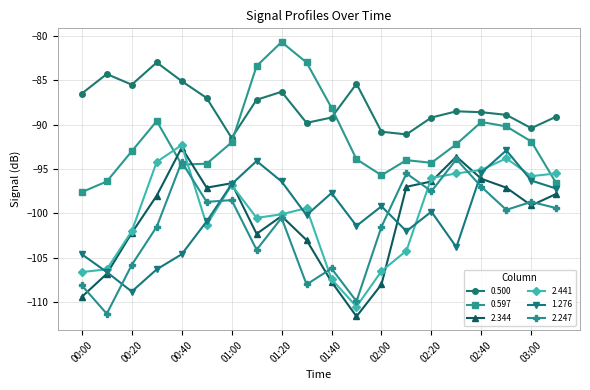

True or false: 2.441 has more than 1 interior local peaks.

True